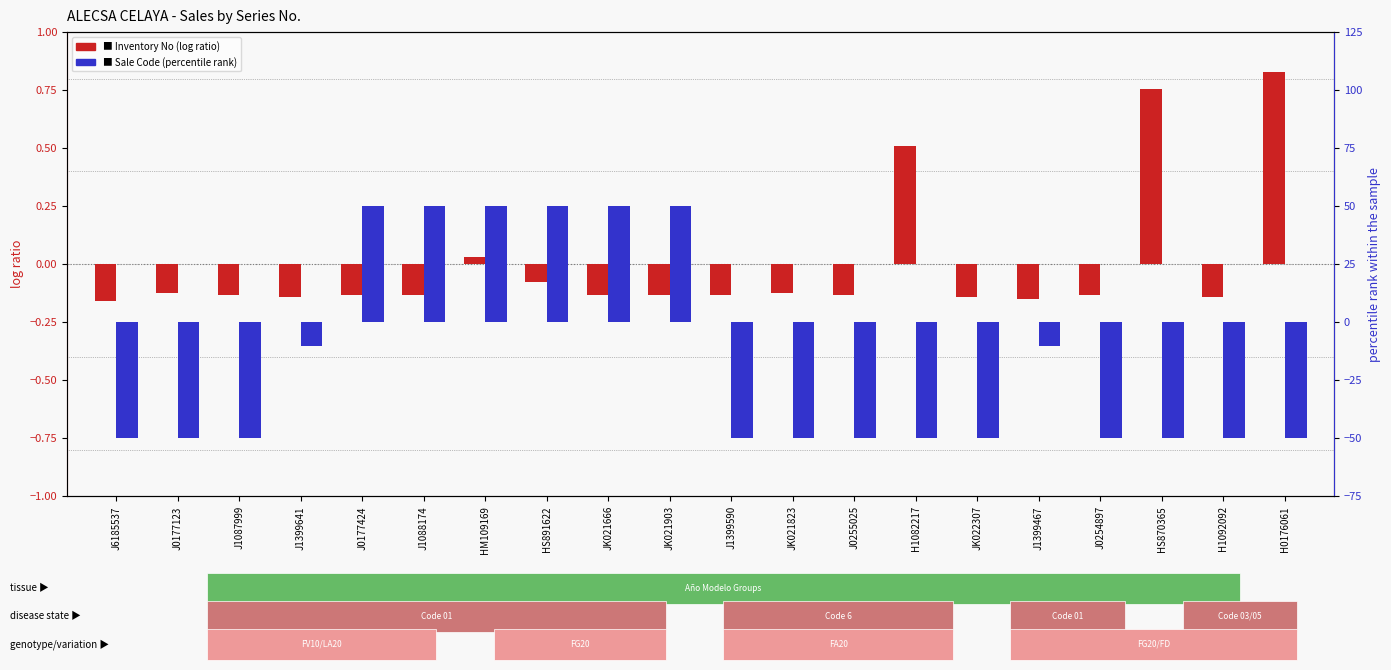

What is the average value of the Sale Code (col_10) series?

-16.0